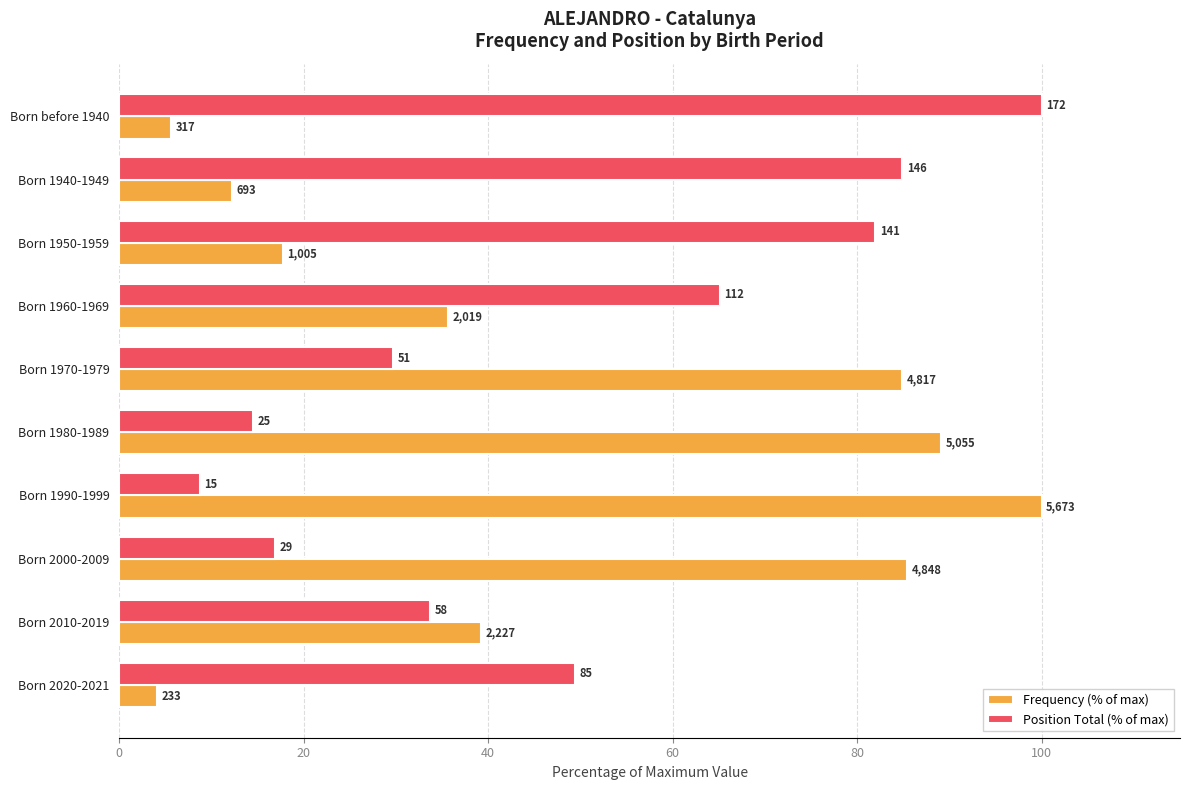

What are all the series names shown in the legend?

Frequency (% of max), Position Total (% of max)